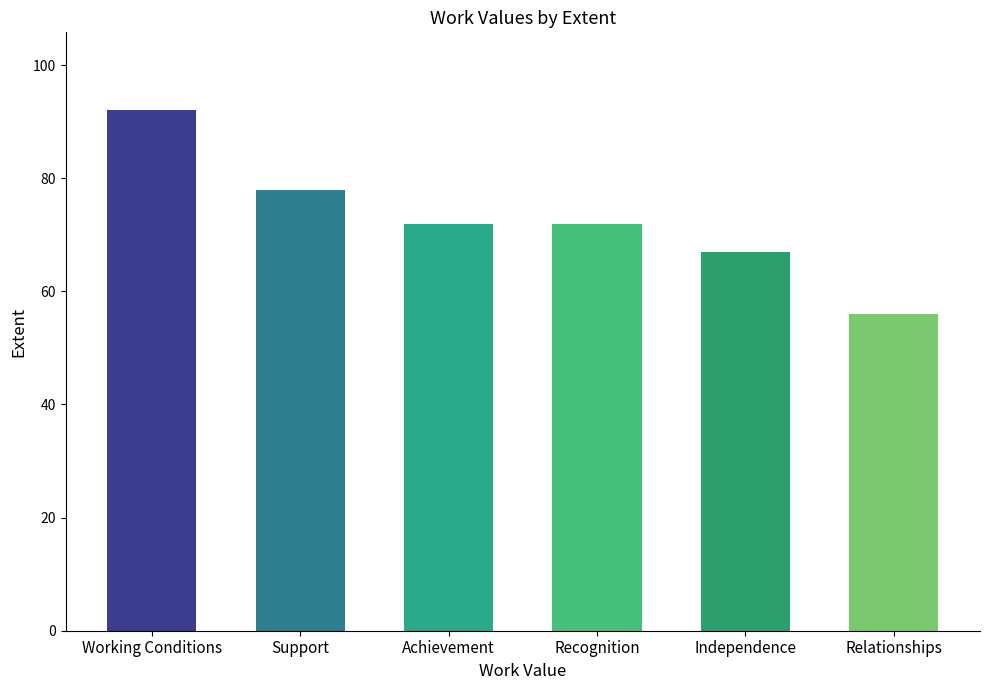

What position from the right is Support?

5